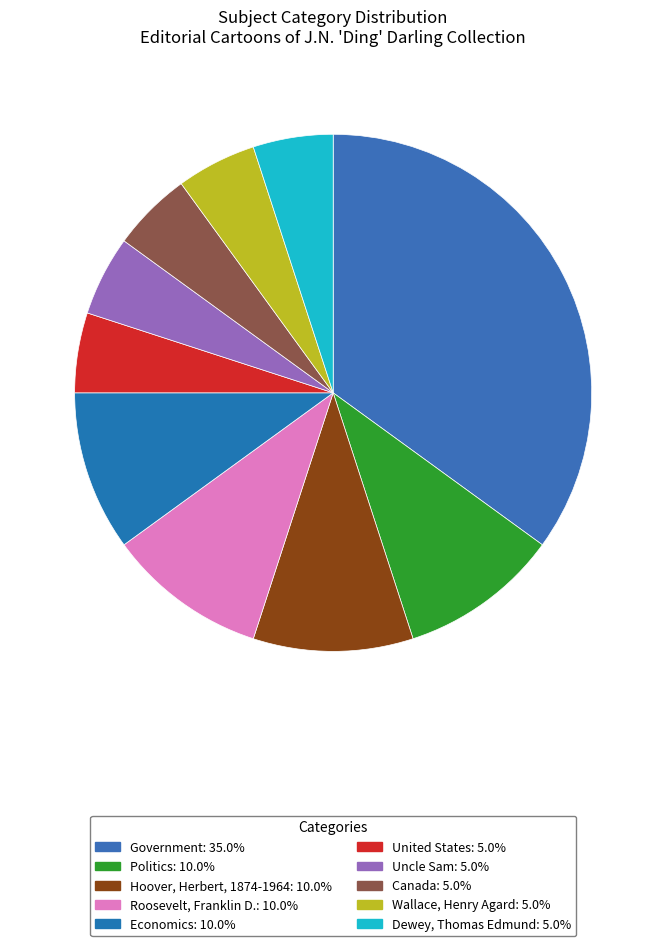

To the nearest percent, what is the combined percentage of Politics and Uncle Sam?

15%